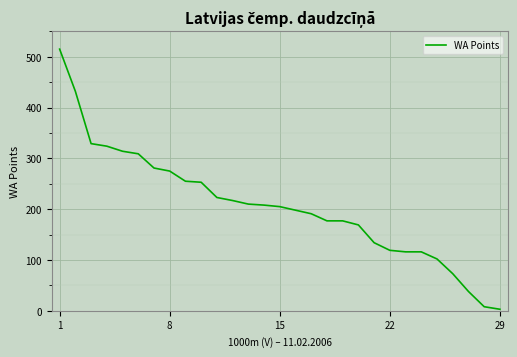

What is the greatest value displayed?

515